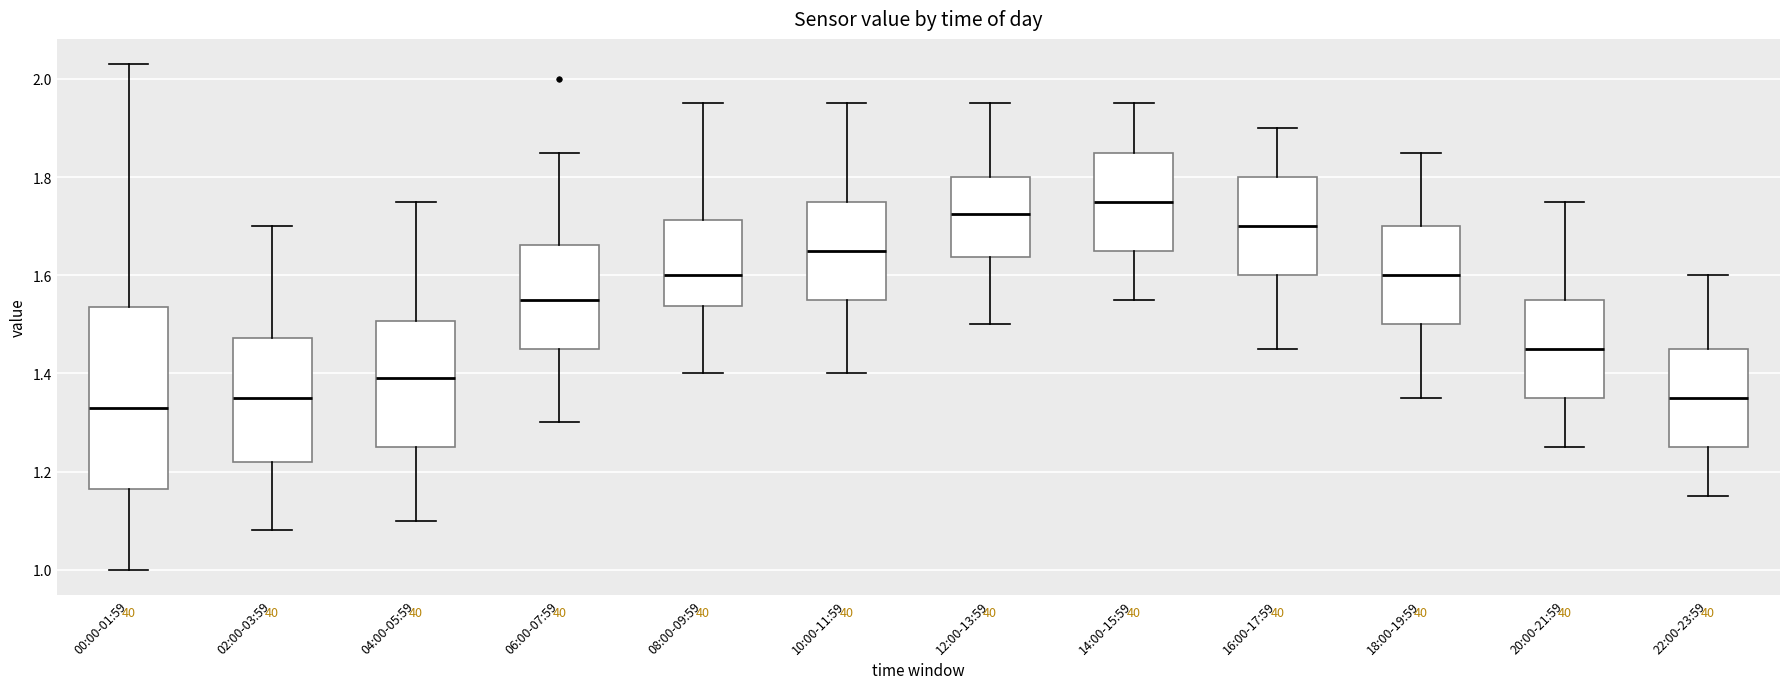

Reading left to right, transcribe this box plot: for each box, give where its median line is, the range the box spans, and where its two whiskers end, as read against the y-axis. The values are not printed on the chart, so give them approximately, as read against the axis.

00:00-01:59: median 1.34, box 1.16 to 1.54, whiskers 1.00 to 2.04
02:00-03:59: median 1.36, box 1.22 to 1.48, whiskers 1.08 to 1.70
04:00-05:59: median 1.40, box 1.26 to 1.50, whiskers 1.10 to 1.76
06:00-07:59: median 1.56, box 1.46 to 1.66, whiskers 1.30 to 1.86
08:00-09:59: median 1.60, box 1.54 to 1.72, whiskers 1.40 to 1.96
10:00-11:59: median 1.66, box 1.56 to 1.76, whiskers 1.40 to 1.96
12:00-13:59: median 1.72, box 1.64 to 1.80, whiskers 1.50 to 1.96
14:00-15:59: median 1.76, box 1.66 to 1.86, whiskers 1.56 to 1.96
16:00-17:59: median 1.70, box 1.60 to 1.80, whiskers 1.46 to 1.90
18:00-19:59: median 1.60, box 1.50 to 1.70, whiskers 1.36 to 1.86
20:00-21:59: median 1.46, box 1.36 to 1.56, whiskers 1.26 to 1.76
22:00-23:59: median 1.36, box 1.26 to 1.46, whiskers 1.16 to 1.60